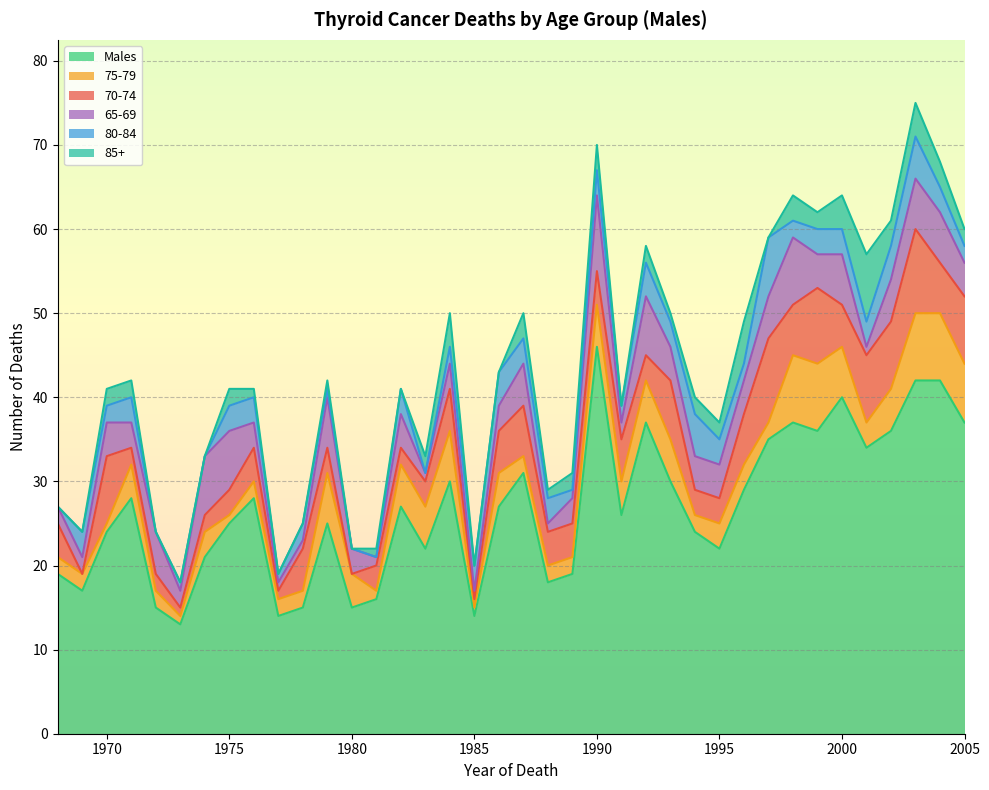

What is the difference between the maximum and minimum values in the Males series?

33